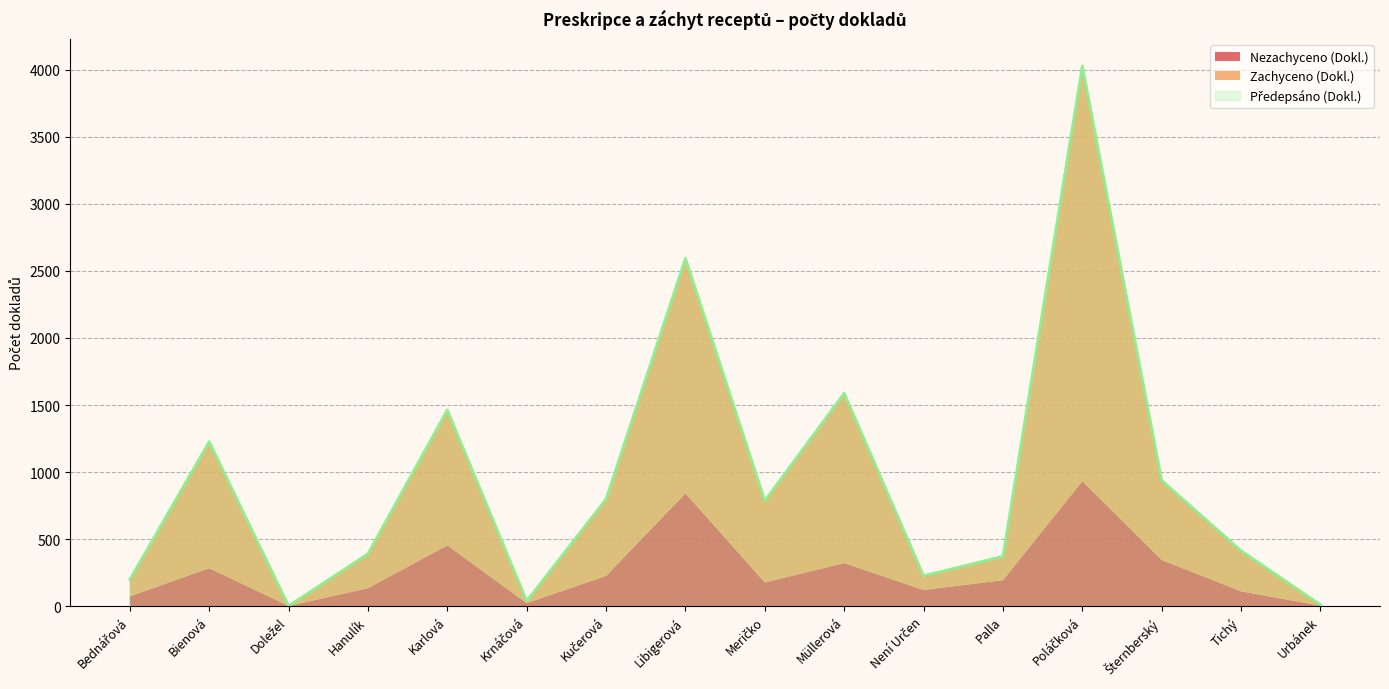

What is the spread (max minus min) of values at Není Určen?

120